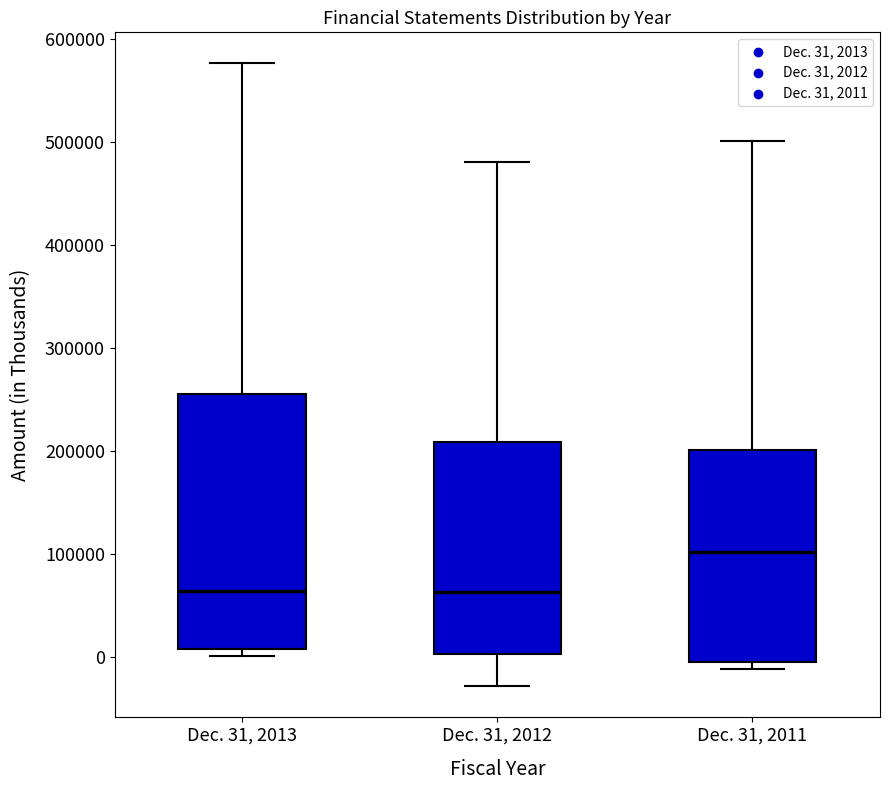

Reading left to right, transcribe this box plot: for each box, give where its median line is, the range the box spans, and where its two whiskers end, as read against the y-axis. The values are not printed on the chart, so give them approximately, as read against the axis.

Dec. 31, 2013: median 60000, box 10000 to 260000, whiskers 0 to 580000
Dec. 31, 2012: median 60000, box 0 to 210000, whiskers -30000 to 480000
Dec. 31, 2011: median 100000, box 0 to 200000, whiskers -10000 to 500000